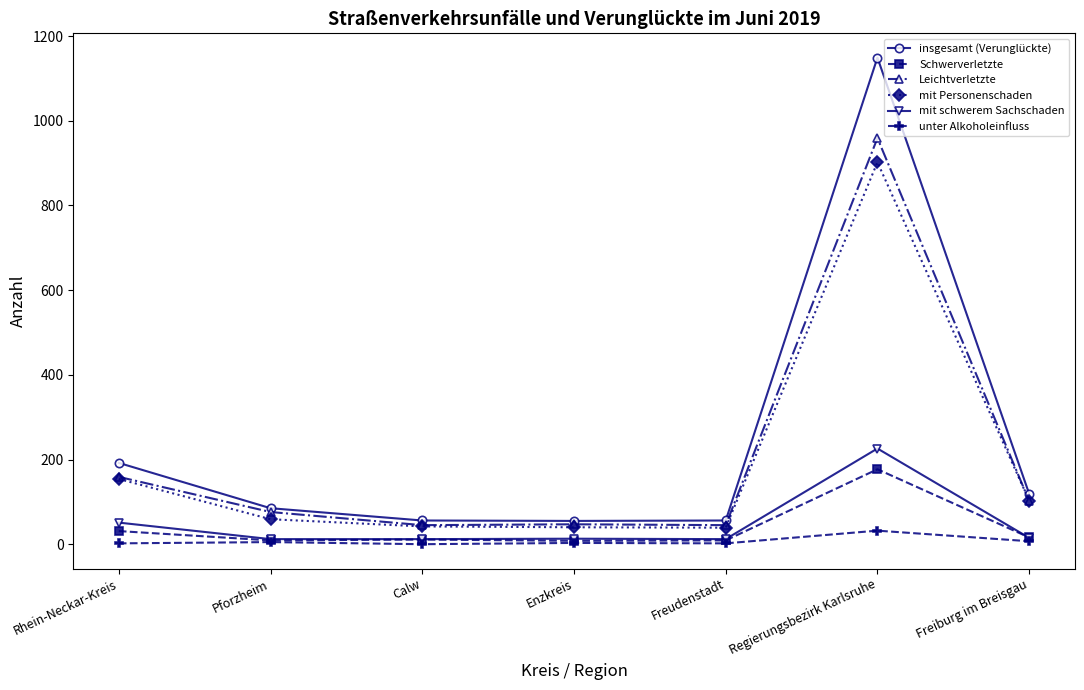

True or false: mit schwerem Sachschaden has more than 2 points higher than both neighbors.

False